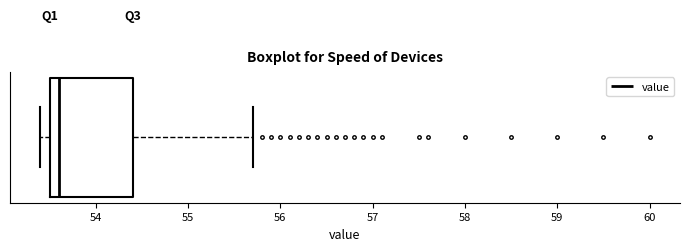

Transcribe this box plot: give where the median line is, the range the box spans, and where the two whiskers end, as read against the x-axis. The values are not printed on the chart, so give them approximately, as read against the axis.

median 53.6, box 53.5 to 54.4, whiskers 53.4 to 55.7